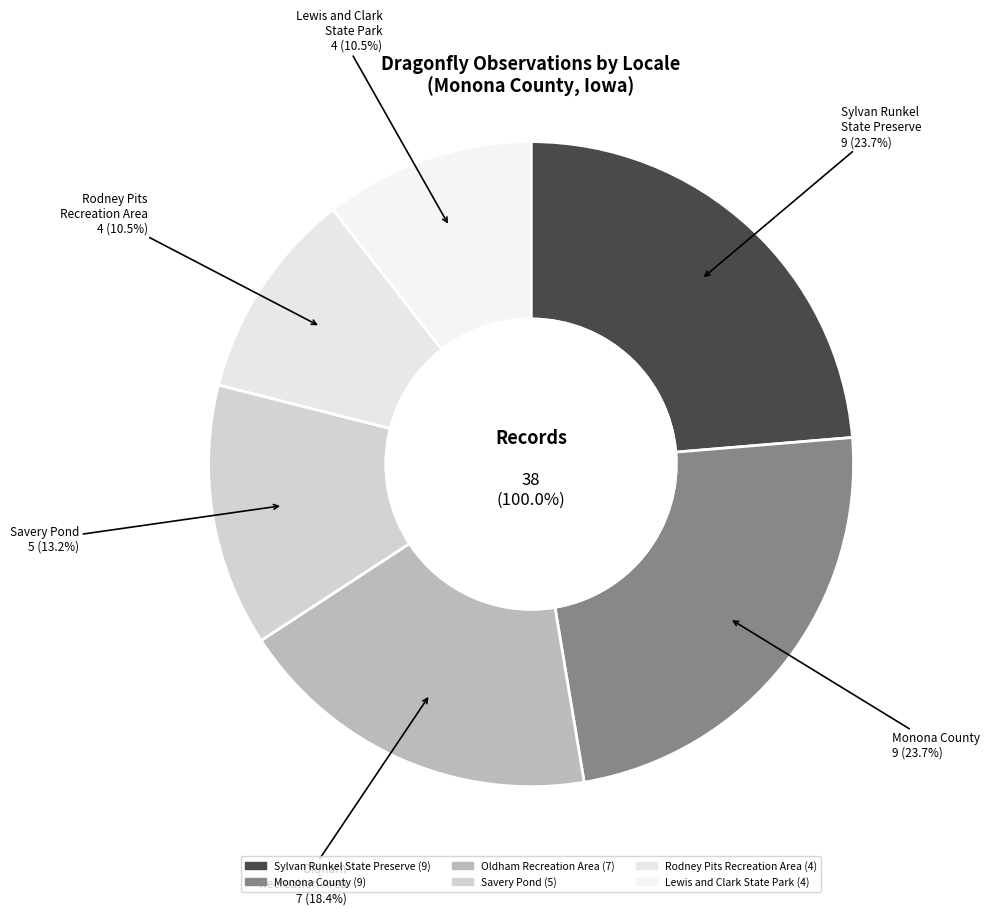

Rank the categories by value from highest to lowest.

Sylvan Runkel State Preserve, Monona County, Oldham Recreation Area, Savery Pond, Rodney Pits Recreation Area, Lewis and Clark State Park